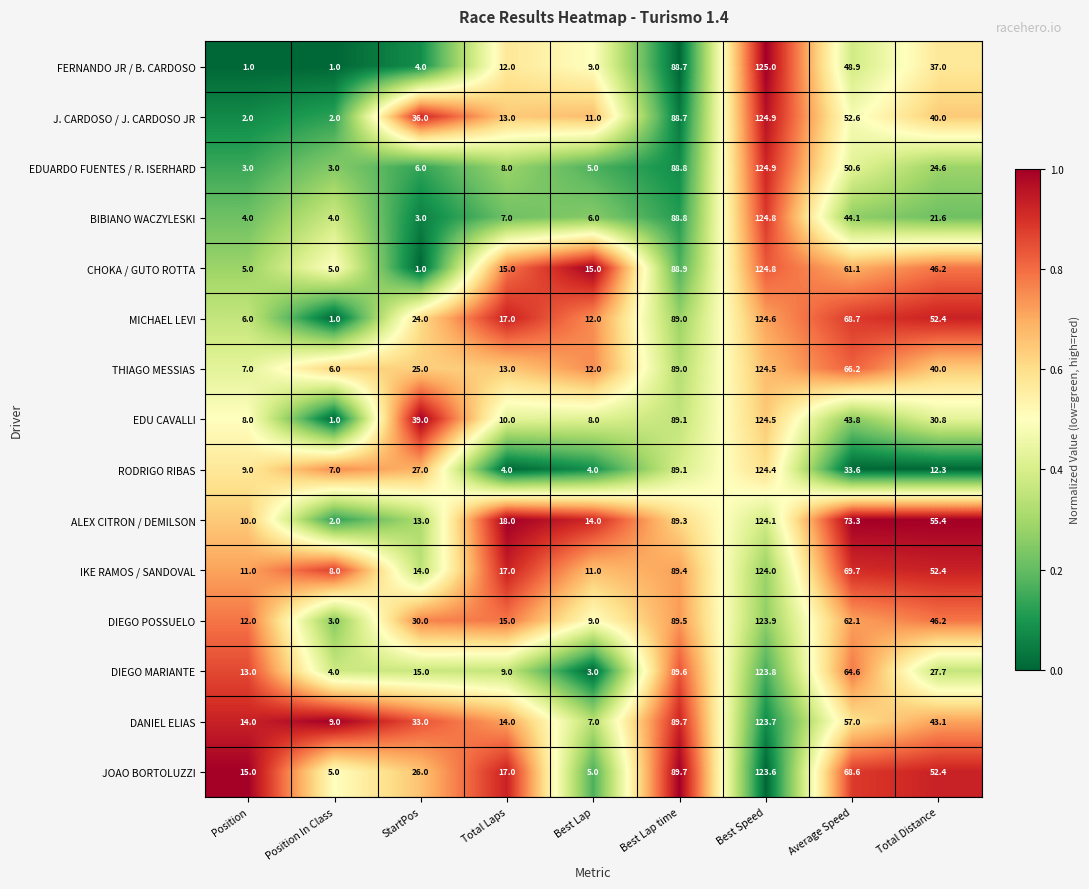

What is the sum of all EDU CAVALLI values?

354.2